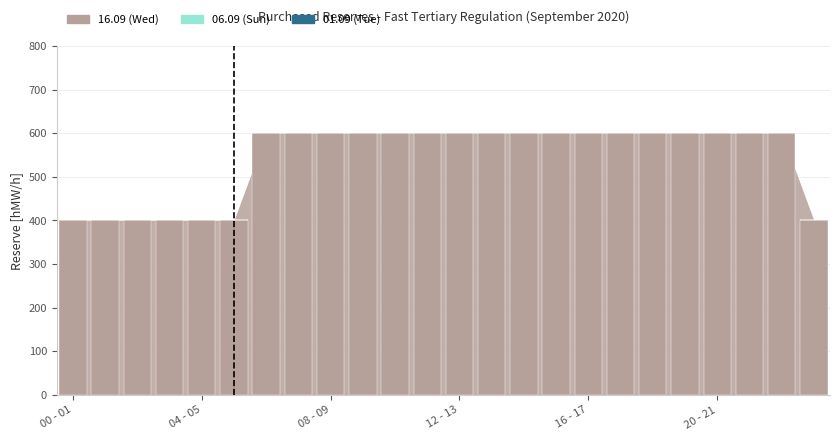

What is the greatest value displayed?

600